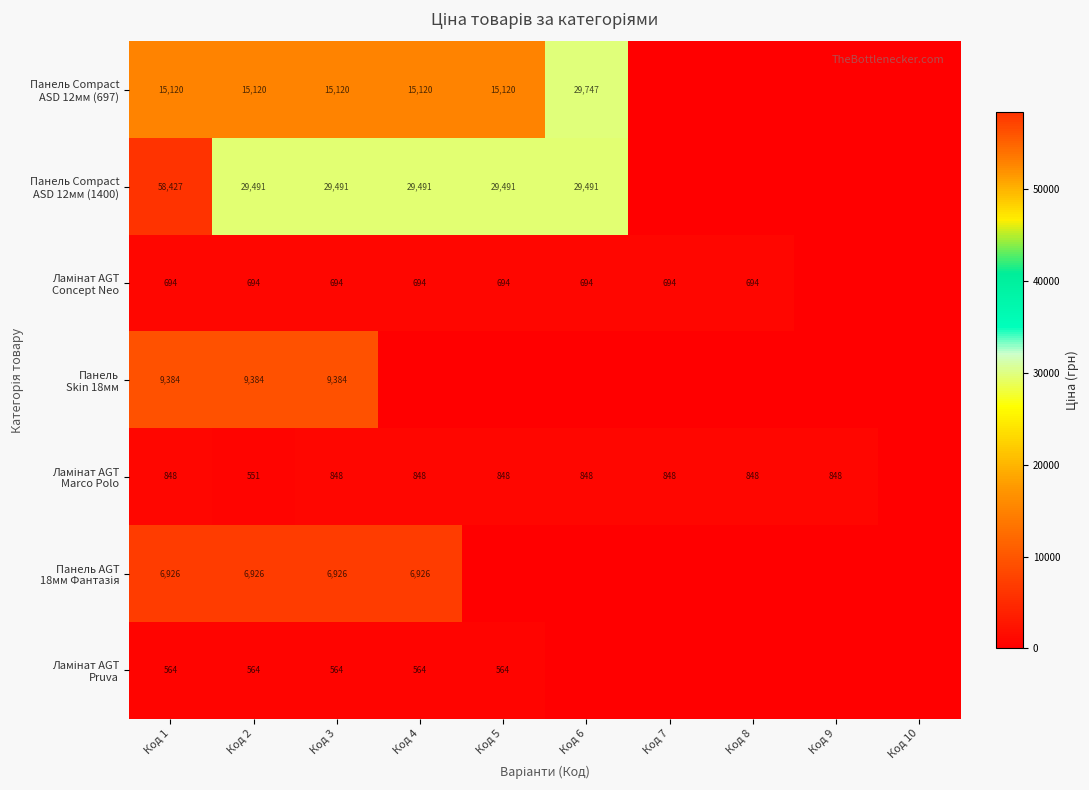

What is the difference between the highest and lowest values at Код 8?

848.4